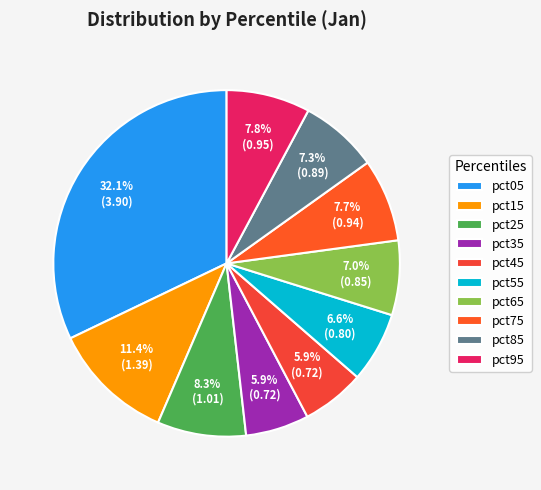

What percentage is NOT represented by pct95?

92.2%